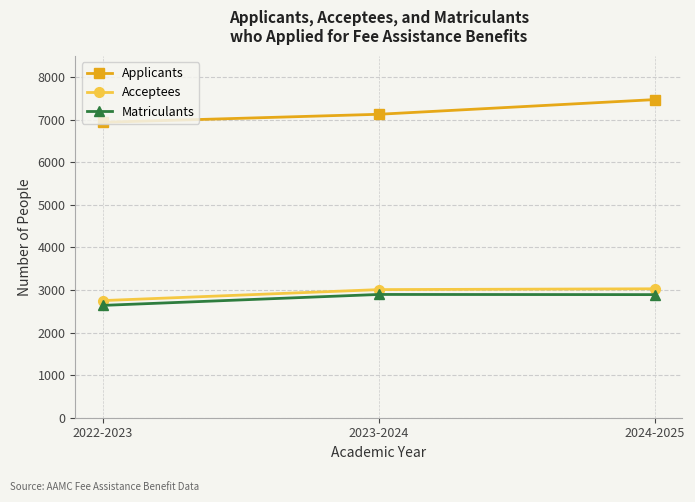

The value of Acceptees at 2024-2025 is 1392. True or false?

False